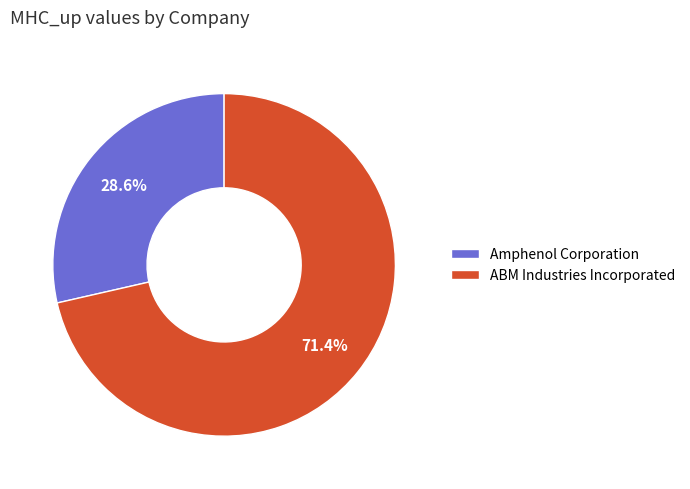

Combined, do Amphenol Corporation and ABM Industries Incorporated account for over 50%?

Yes